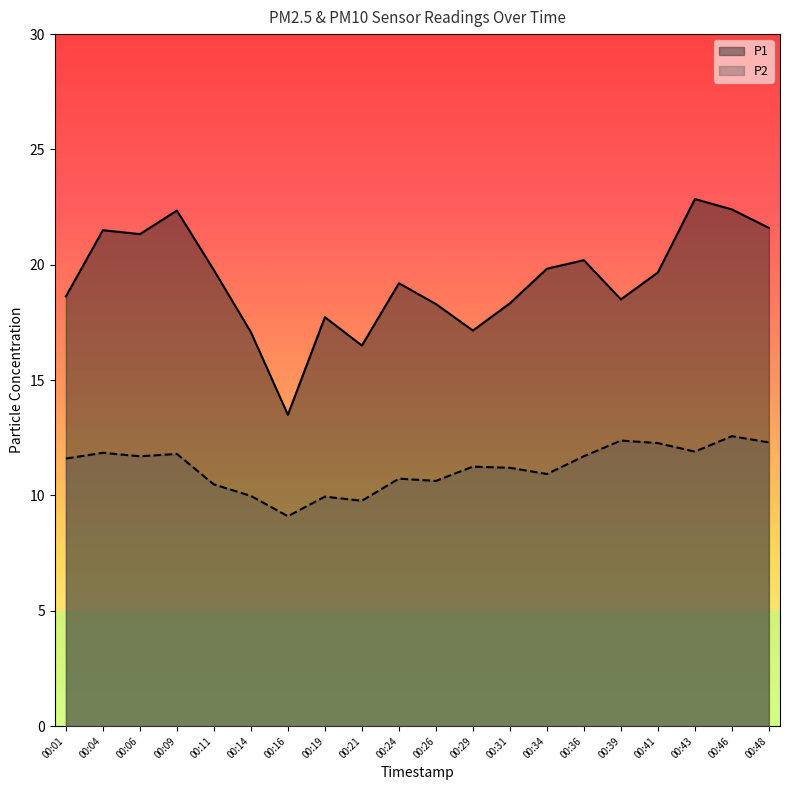

List the series in order of their peak value, highest first.

P1, P2